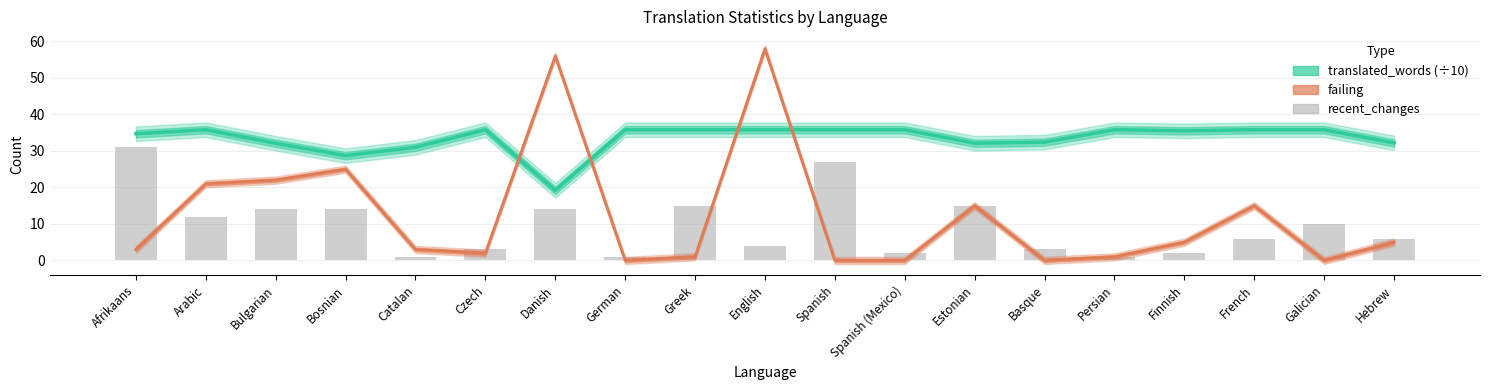

What is the difference between the maximum and minimum values in the failing series?

58.0